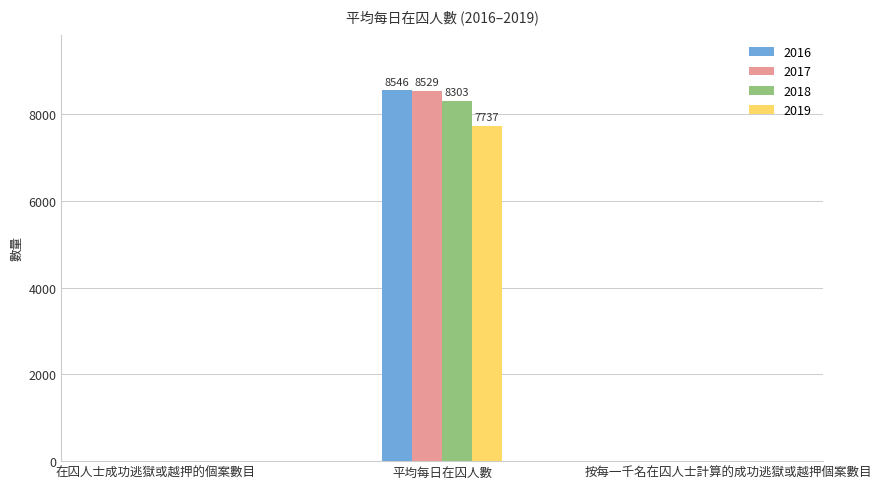

What is the sum of all 2018 values?

8303